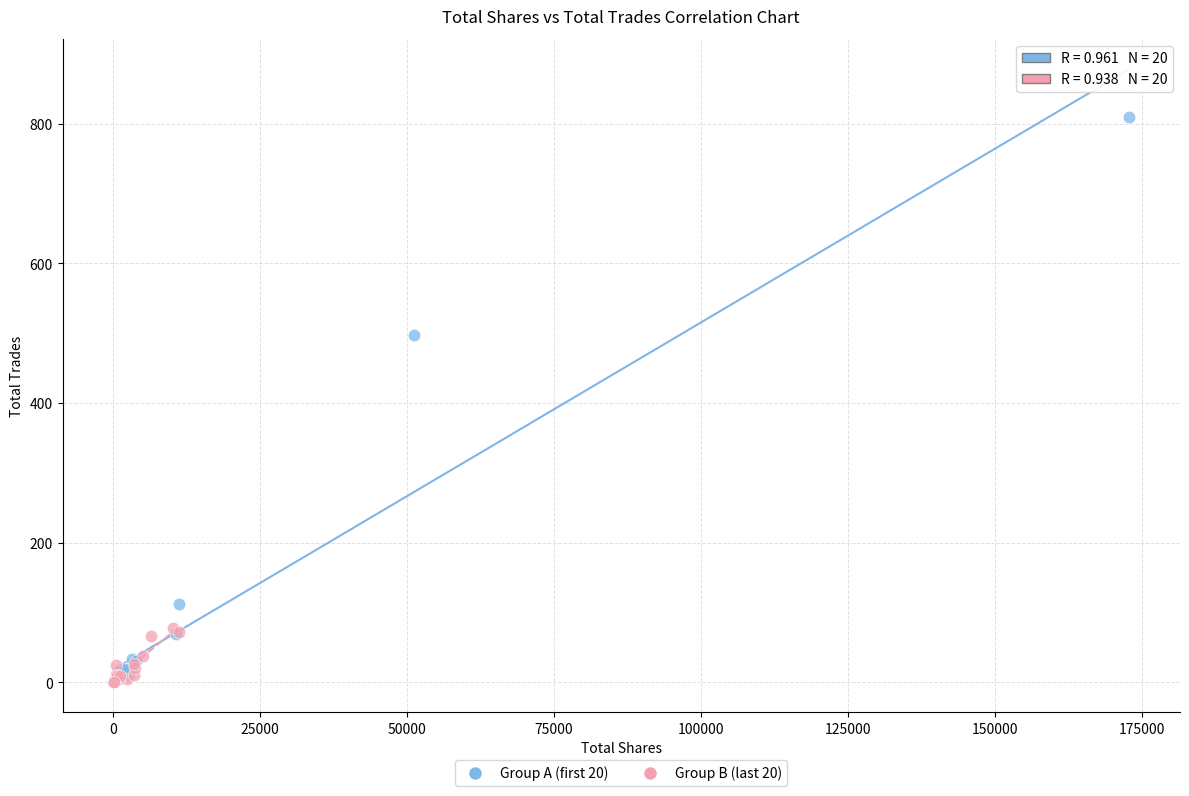

What are all the series names shown in the legend?

Group A (first 20), Group B (last 20)